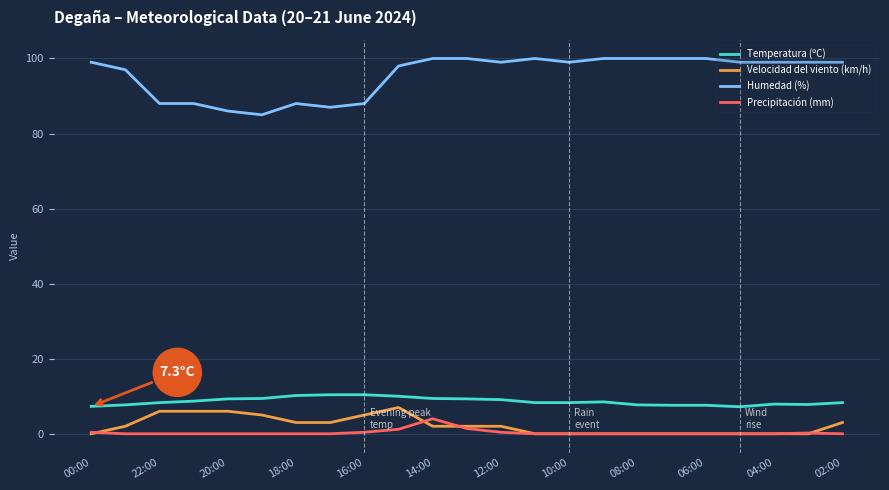

Which series has the largest range (max minus min)?

Humedad (%)